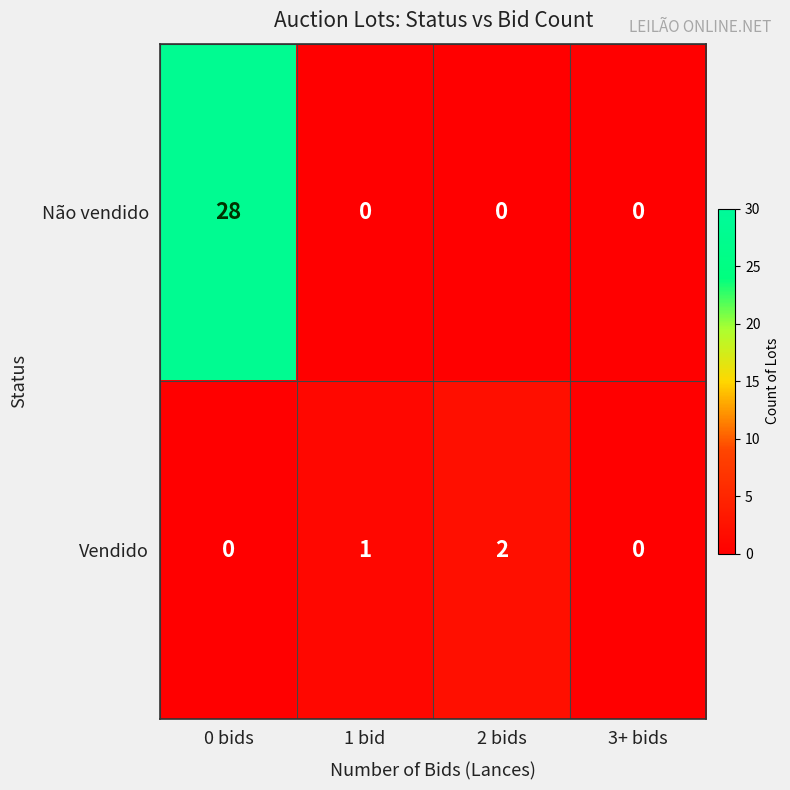

List the series in order of their overall mean, highest first.

Não vendido, Vendido